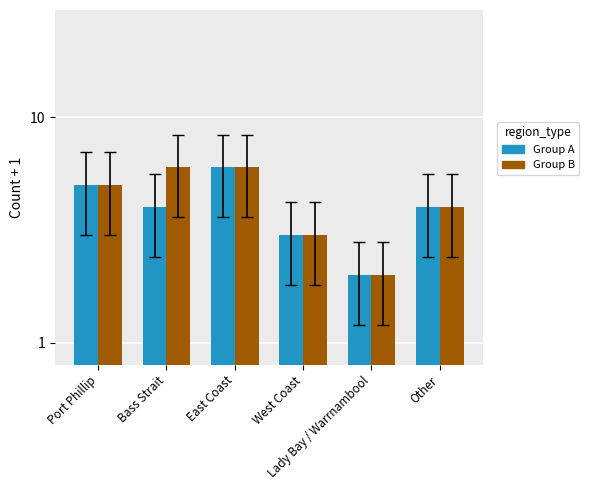

At which label does Group A reach its peak?

East Coast